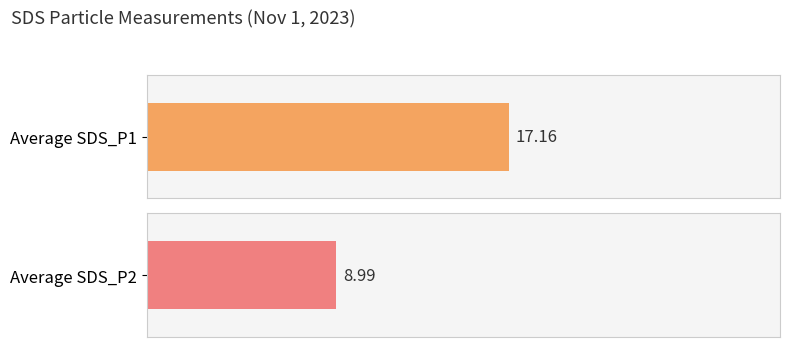

Which series has the largest total across all categories?

SDS_P1